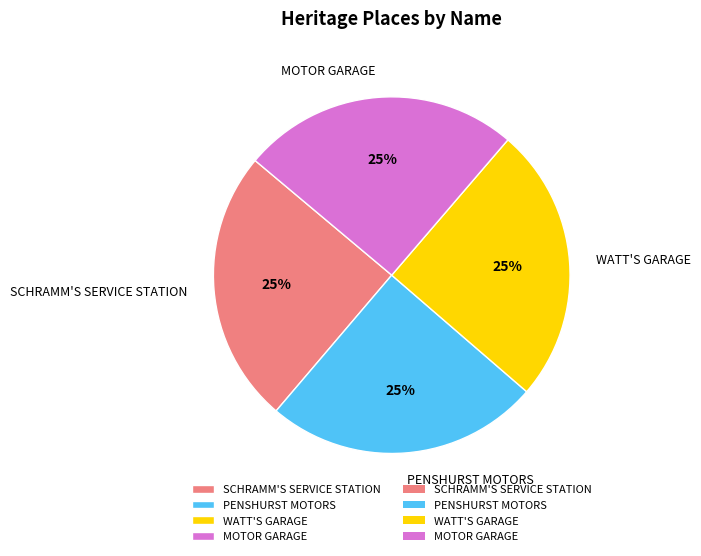

What percentage is the PENSHURST MOTORS slice, to the nearest percent?

25%